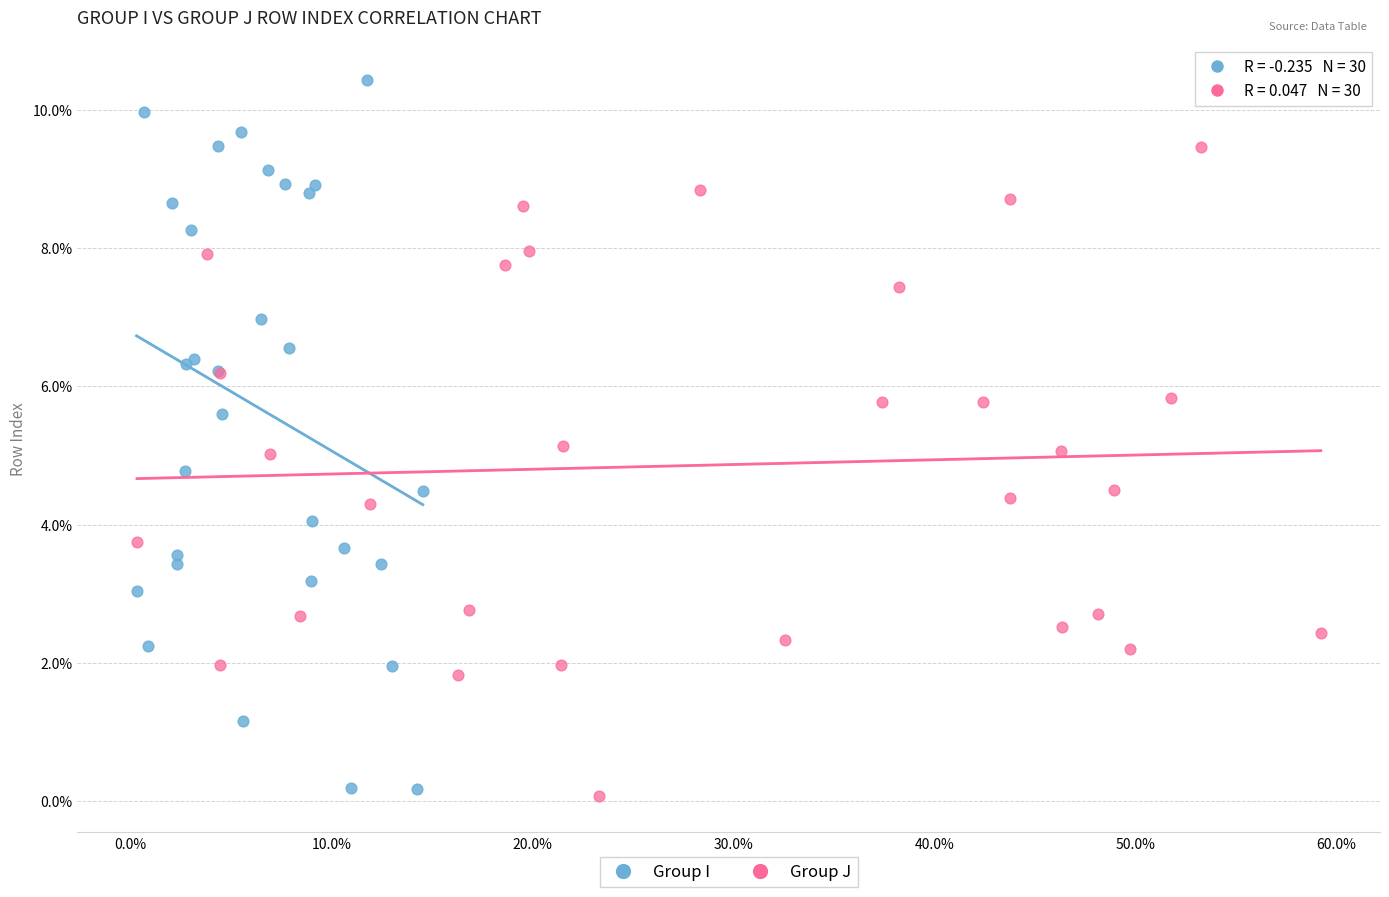

Which series reaches the minimum Y coordinate?

Group J